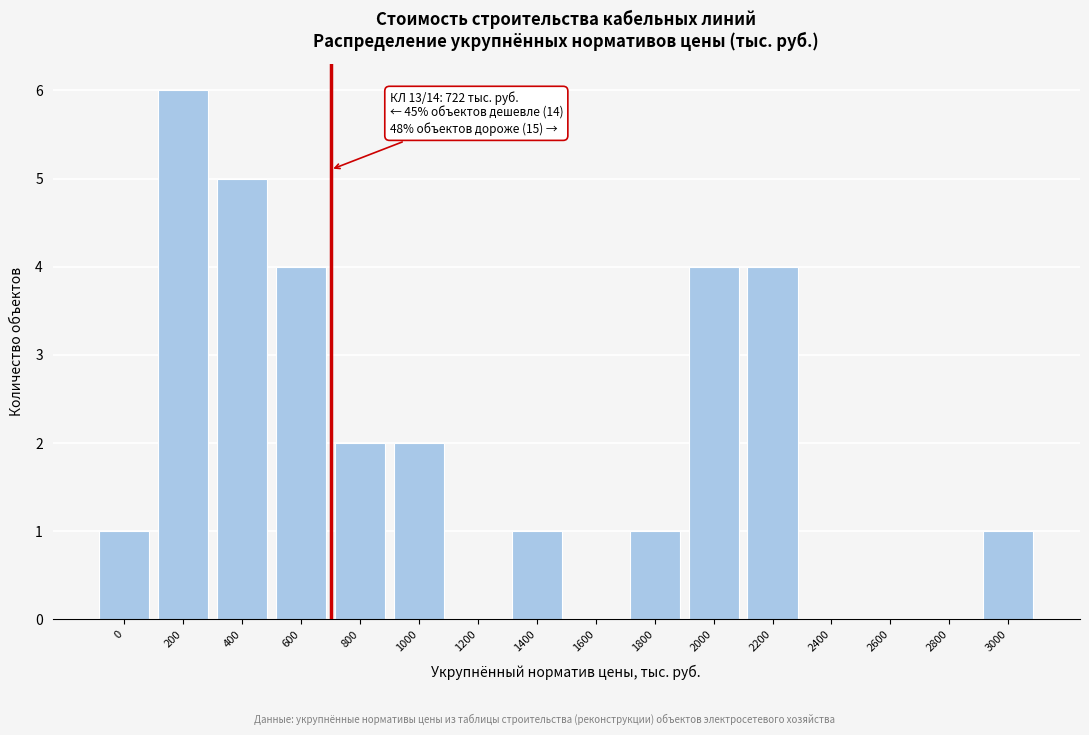

Reading right to left, what are all the values shown in this chart?

3000=1	2800=0	2600=0	2400=0	2200=4	2000=4	1800=1	1600=0	1400=1	1200=0	1000=2	800=2	600=4	400=5	200=6	0=1